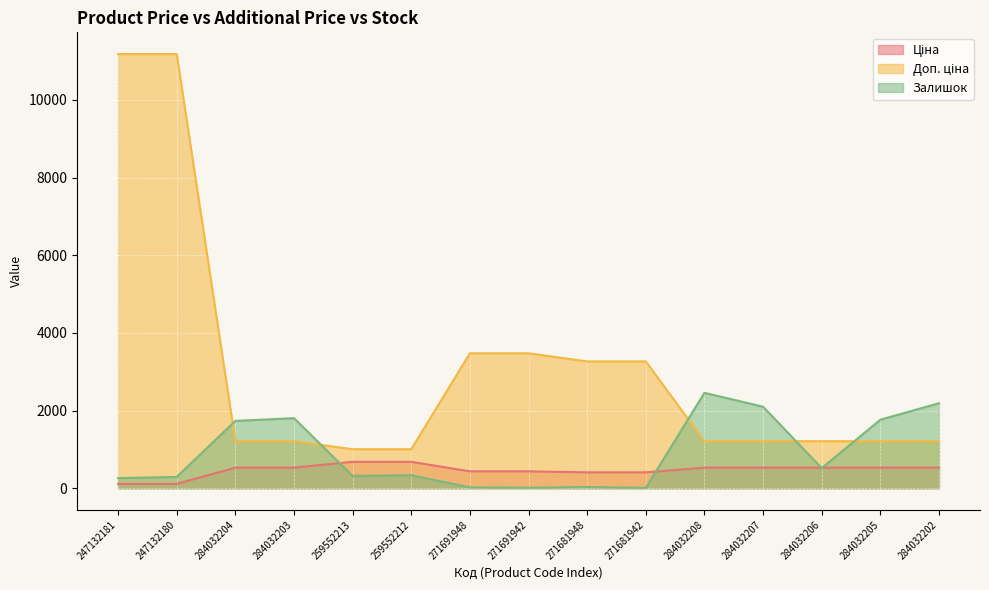

Which has a higher value, 271691948 or 284032204?

284032204